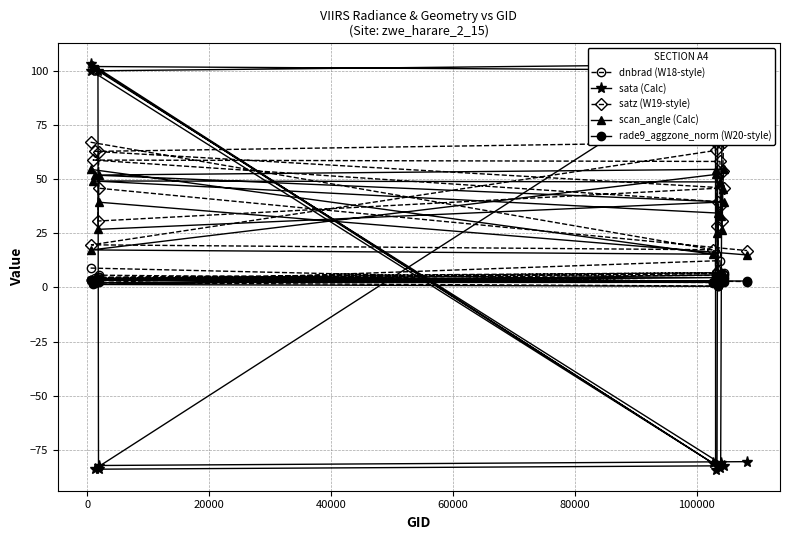

What is the value of the sata (Calc) point at the 3rd from the left?

102.2